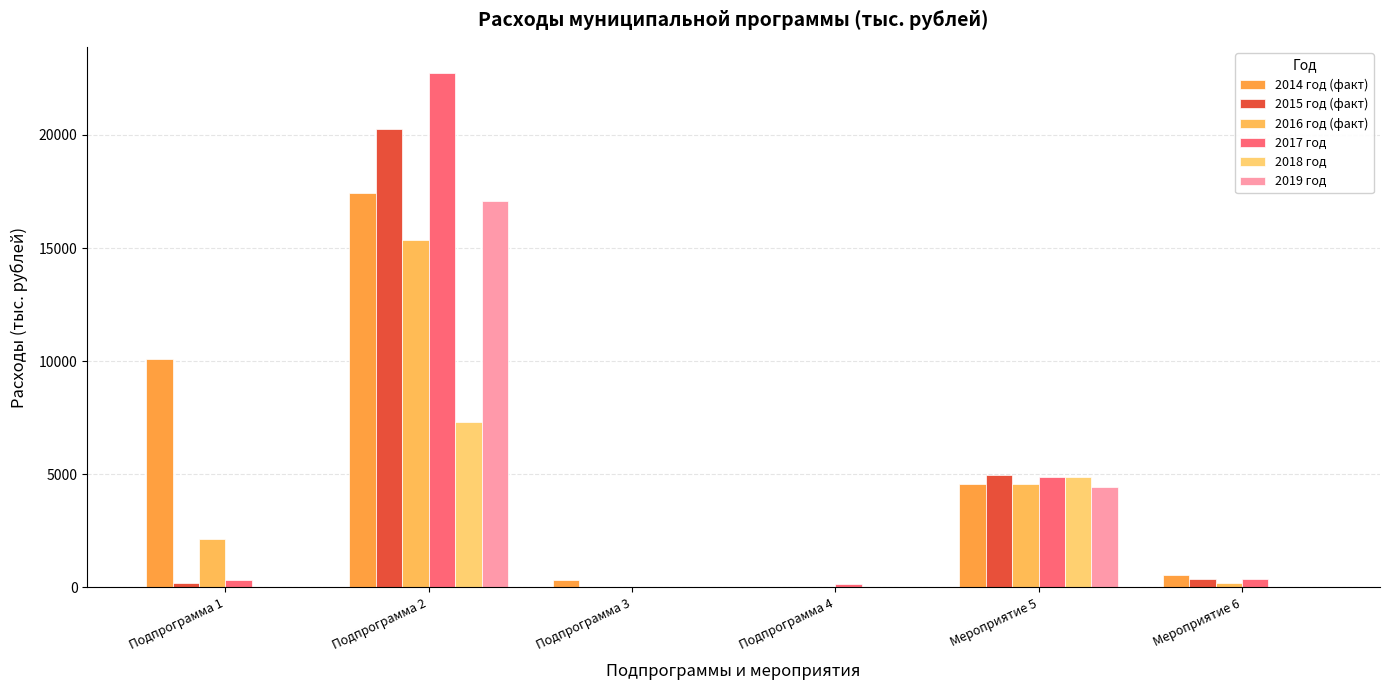

What is the sum of all 2018 год values?

12168.7